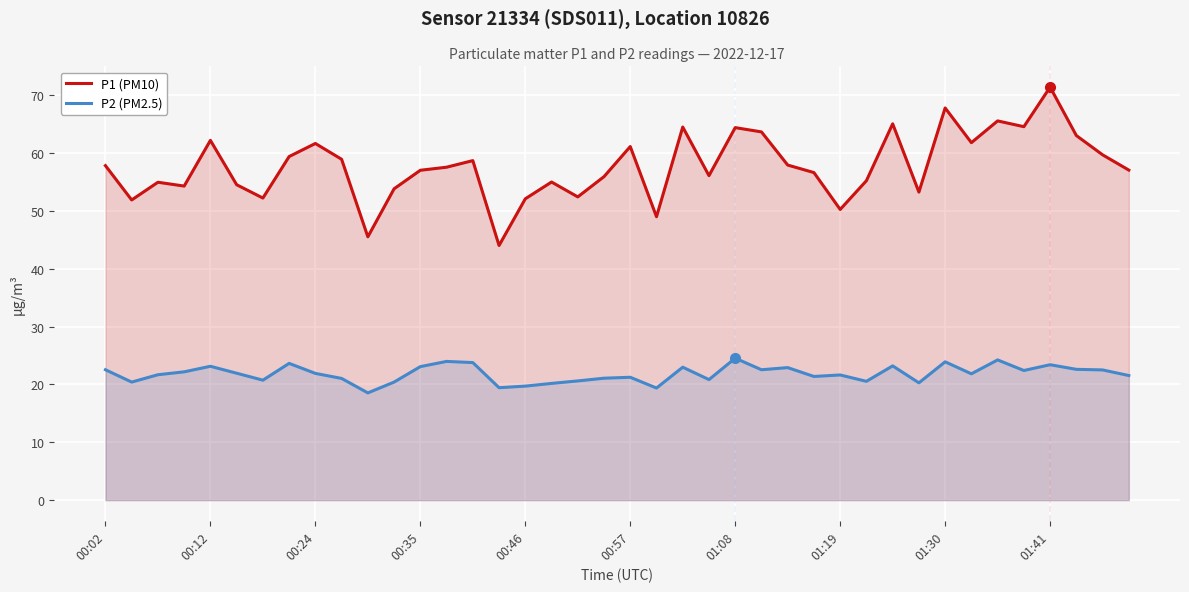

True or false: P1 (PM10) has more than 0 interior local peaks.

True